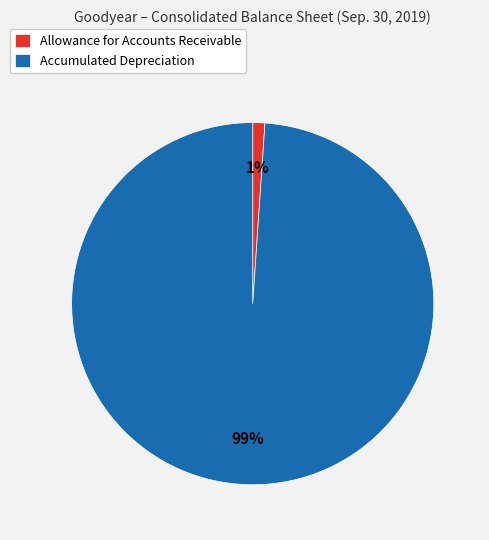

True or false: Accumulated Depreciation accounts for 99% of the total.

True